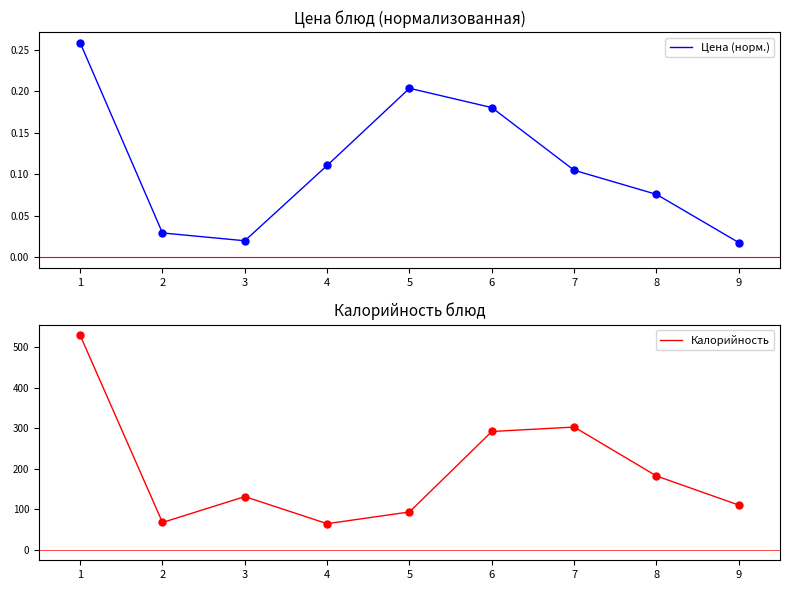

Which series has the widest spread of Y values?

Калорийность